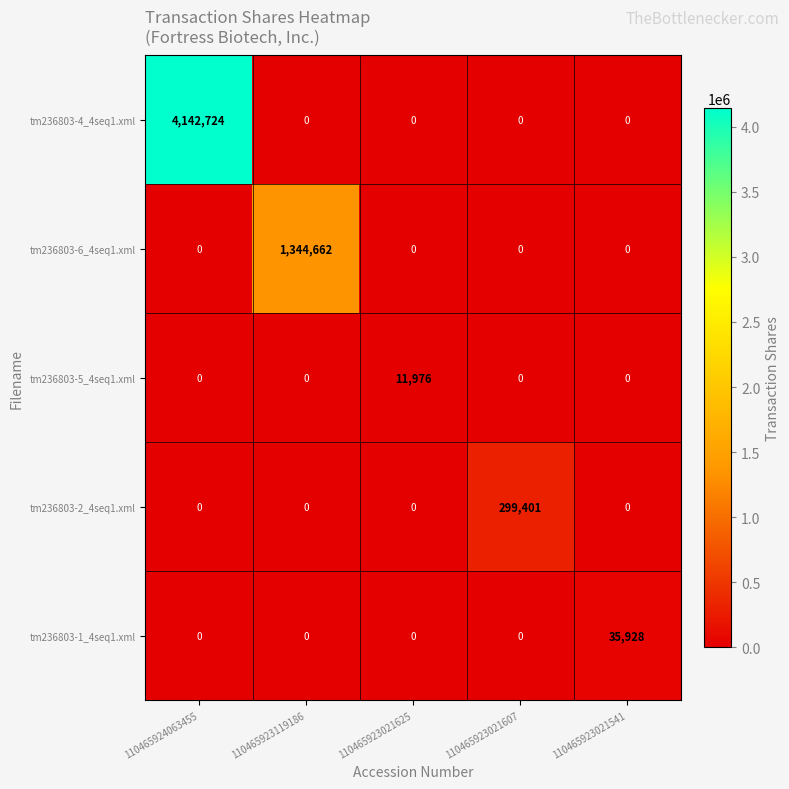

At which category is the sum across all series the highest?

110465924063455